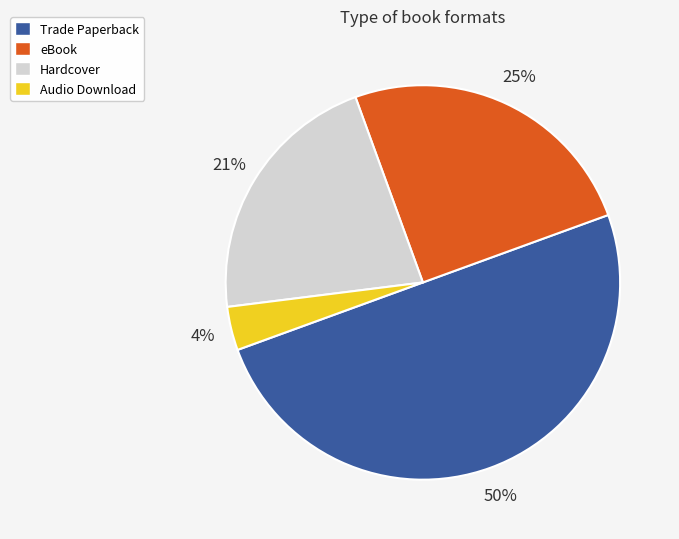

What is the largest slice in the pie chart?

Trade Paperback